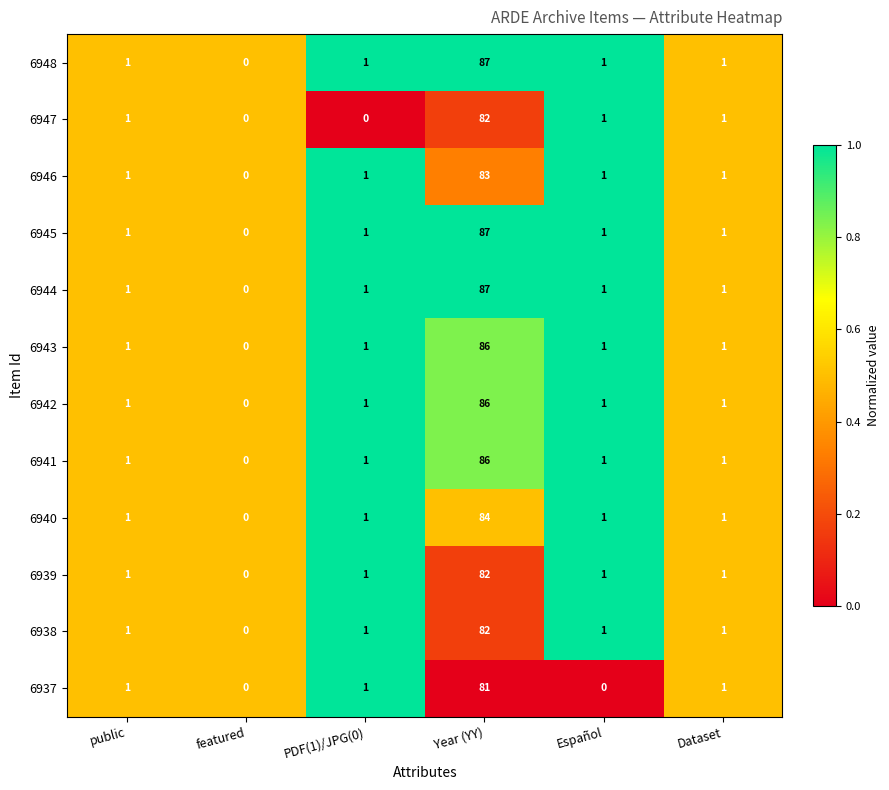

What is the approximate value of 6948 at Year (YY)?

87